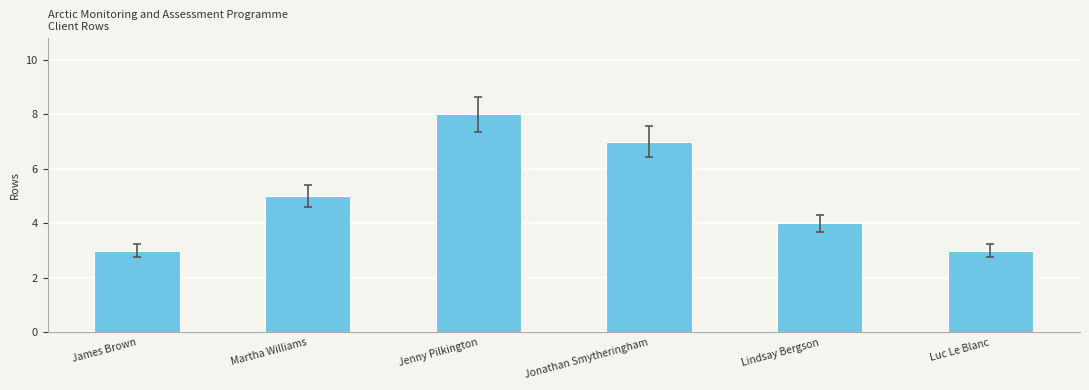

The value at Martha Williams is 7. True or false?

False